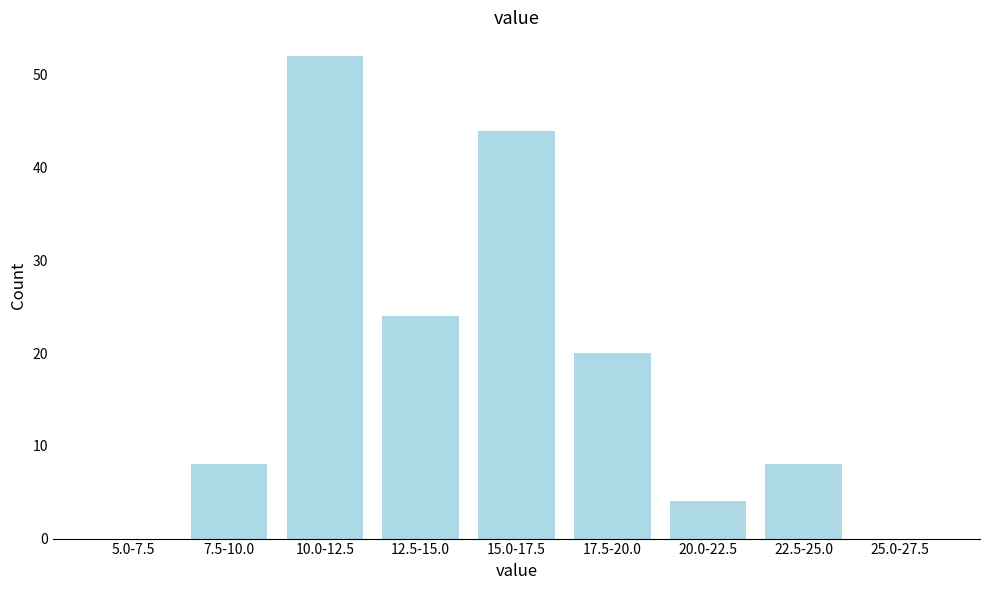

Reading right to left, list all the values displayed in this chart.

25.0-27.5=0	22.5-25.0=8	20.0-22.5=4	17.5-20.0=20	15.0-17.5=44	12.5-15.0=24	10.0-12.5=52	7.5-10.0=8	5.0-7.5=0